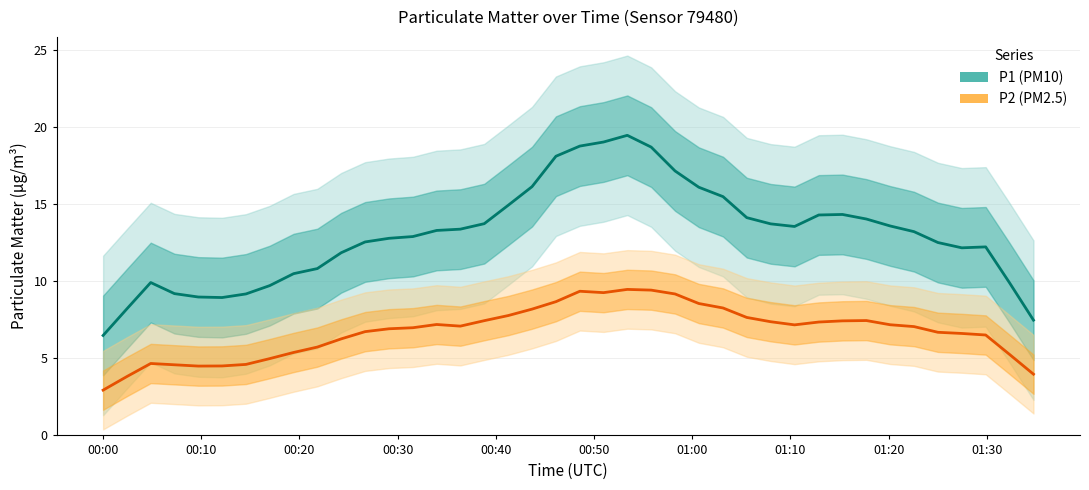

What is the value of the P2 (PM2.5) point at the 12th from the left?

6.7